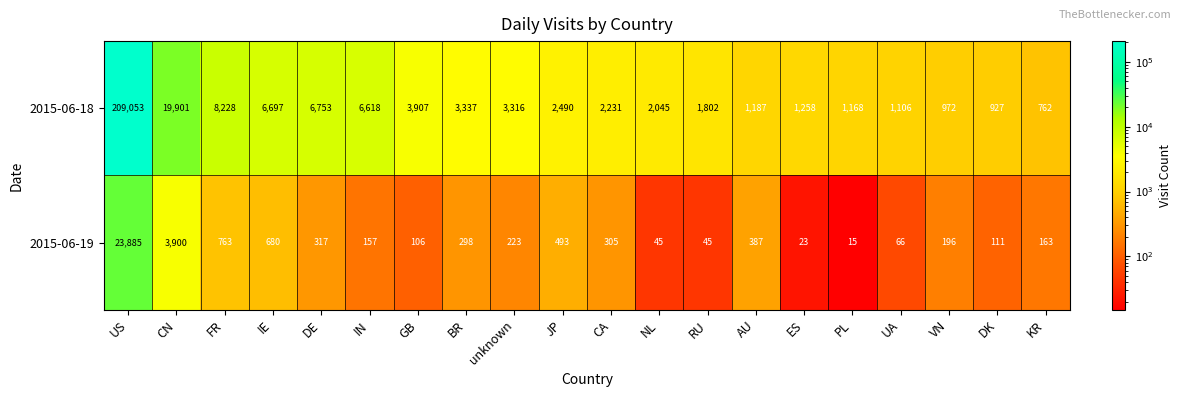

True or false: 2015-06-18 has a value of 427 at ES.

False